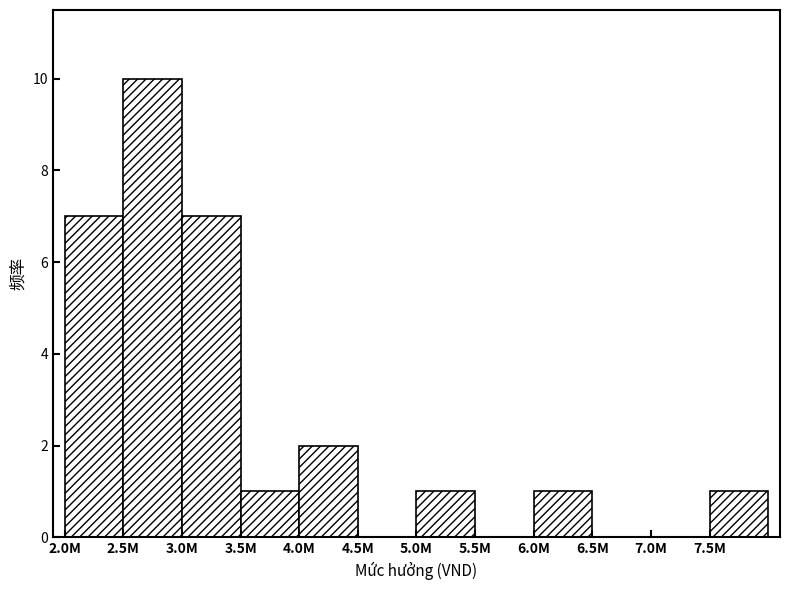

Reading left to right, list all the values displayed in this chart.

2.0M=7	2.5M=10	3.0M=7	3.5M=1	4.0M=2	4.5M=0	5.0M=1	5.5M=0	6.0M=1	6.5M=0	7.0M=0	7.5M=1